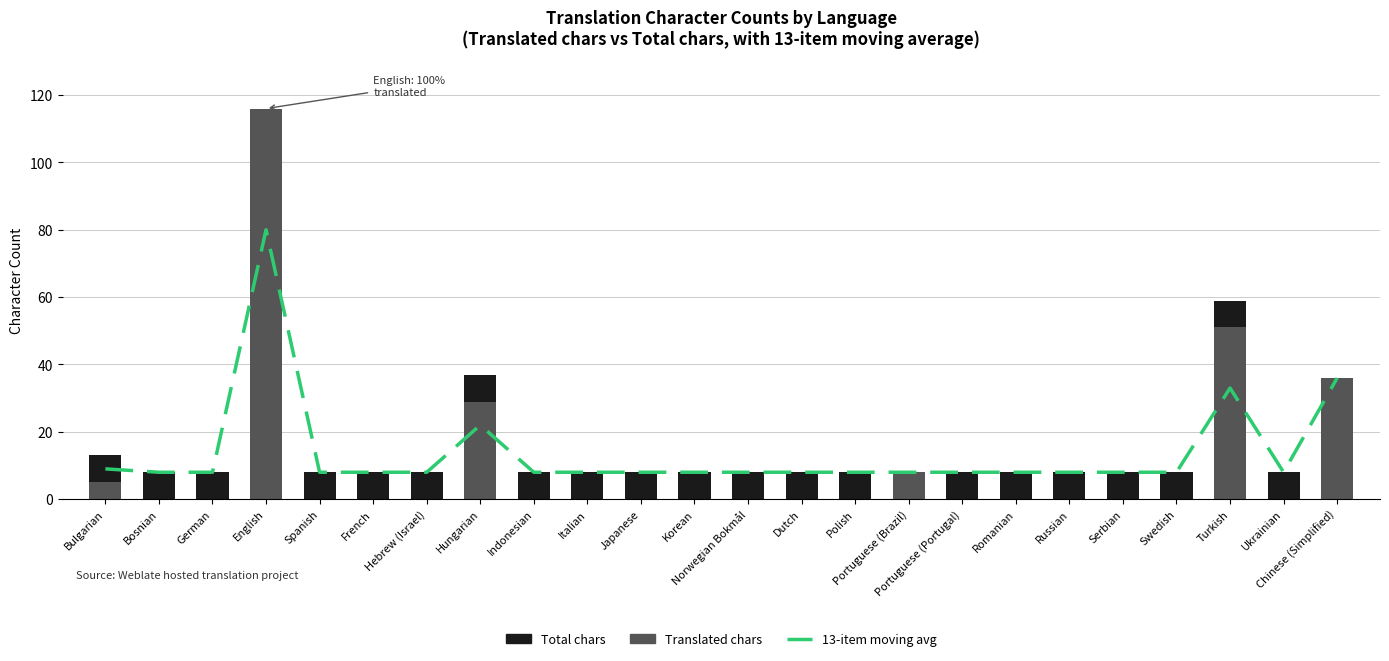

Reading left to right, transcribe all the data shown in this chart.

13-item moving avg: Bulgarian=9	Bosnian=8	German=8	English=80	Spanish=8	French=8	Hebrew (Israel)=8	Hungarian=22	Indonesian=8	Italian=8	Japanese=8	Korean=8	Norwegian Bokmål=8	Dutch=8	Polish=8	Portuguese (Brazil)=8	Portuguese (Portugal)=8	Romanian=8	Russian=8	Serbian=8	Swedish=8	Turkish=33	Ukrainian=8	Chinese (Simplified)=36
Total chars: Bulgarian=13	Bosnian=8	German=8	English=116	Spanish=8	French=8	Hebrew (Israel)=8	Hungarian=37	Indonesian=8	Italian=8	Japanese=8	Korean=8	Norwegian Bokmål=8	Dutch=8	Polish=8	Portuguese (Brazil)=8	Portuguese (Portugal)=8	Romanian=8	Russian=8	Serbian=8	Swedish=8	Turkish=59	Ukrainian=8	Chinese (Simplified)=36
Translated chars: Bulgarian=5	Bosnian=0	German=0	English=116	Spanish=0	French=0	Hebrew (Israel)=0	Hungarian=29	Indonesian=0	Italian=0	Japanese=0	Korean=0	Norwegian Bokmål=0	Dutch=0	Polish=0	Portuguese (Brazil)=8	Portuguese (Portugal)=0	Romanian=0	Russian=0	Serbian=0	Swedish=0	Turkish=51	Ukrainian=0	Chinese (Simplified)=36